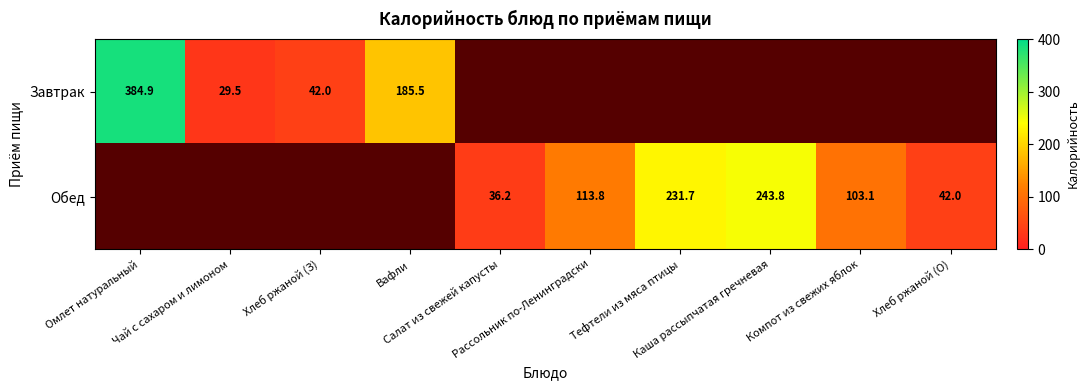

Rank the series at Хлеб ржаной (О) from lowest to highest value.

Завтрак, Обед